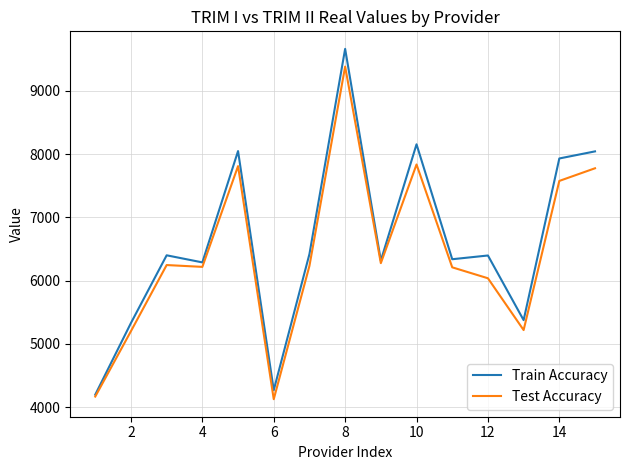

What are all the series names shown in the legend?

Train Accuracy, Test Accuracy